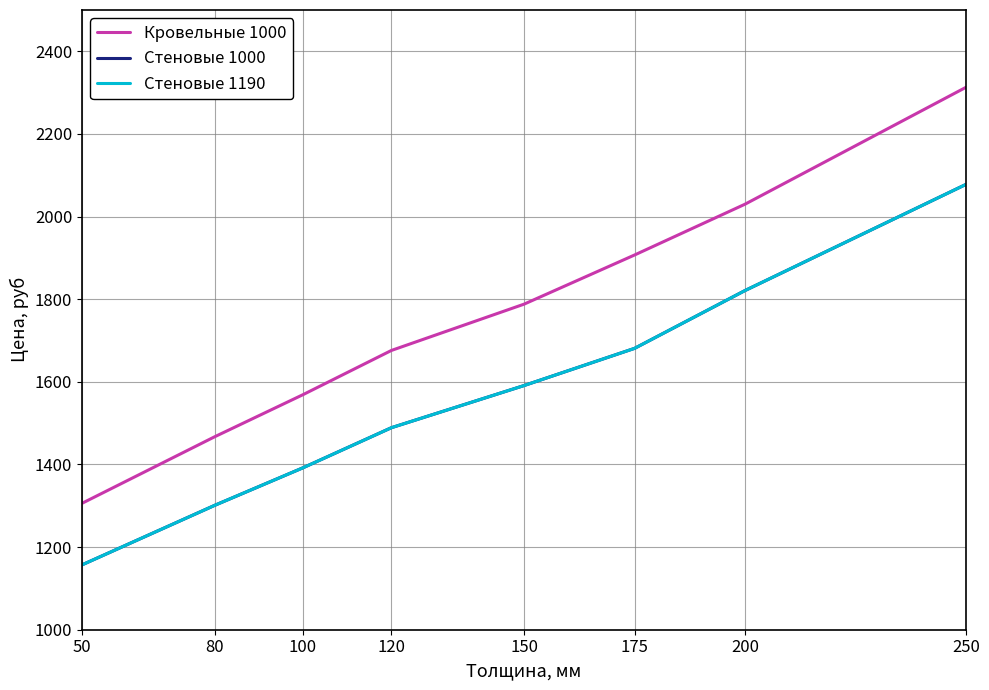

Does the chart display data point markers on the line(s)?

No